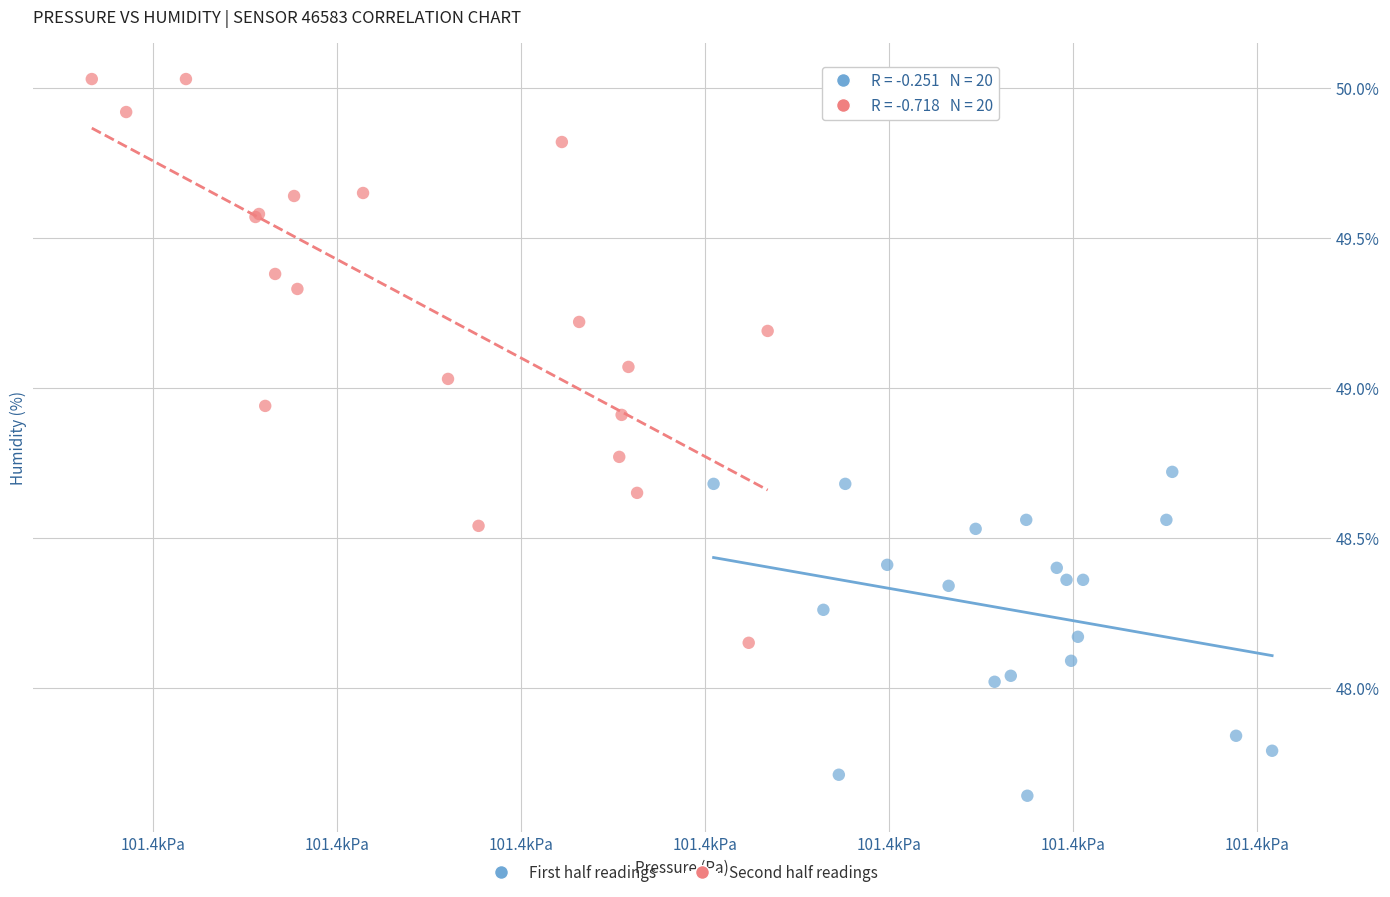

Which series contains the lowest Y value?

First half readings